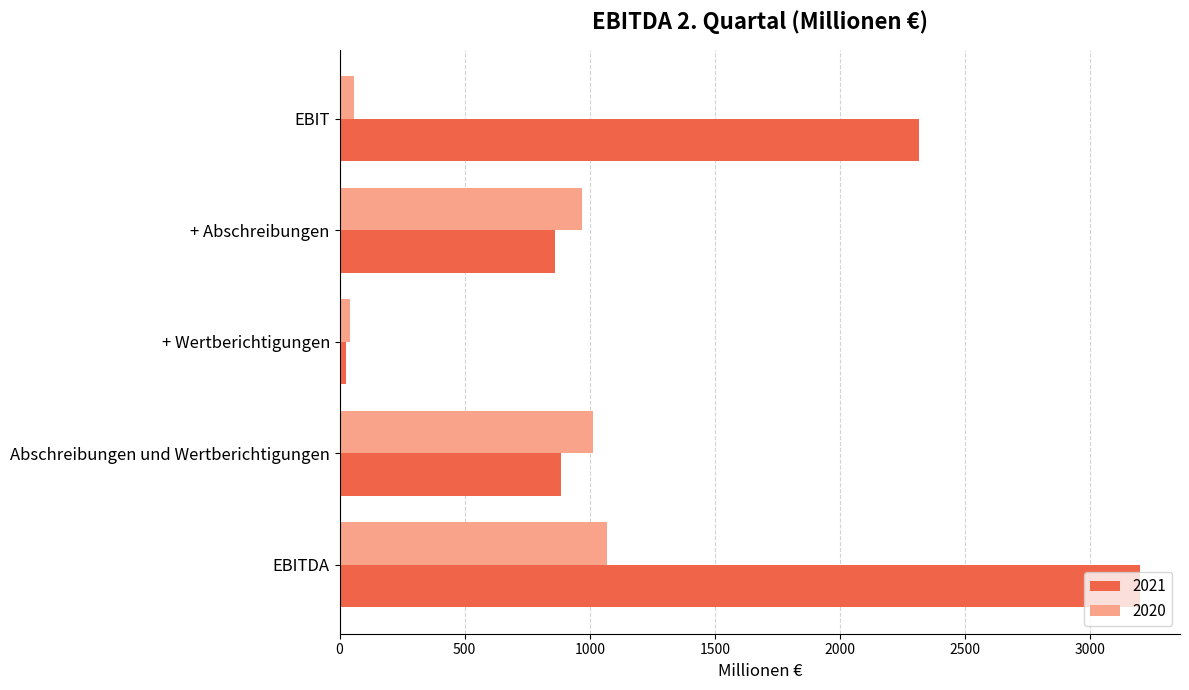

The 2020 series shows 1654 at + Abschreibungen. True or false?

False